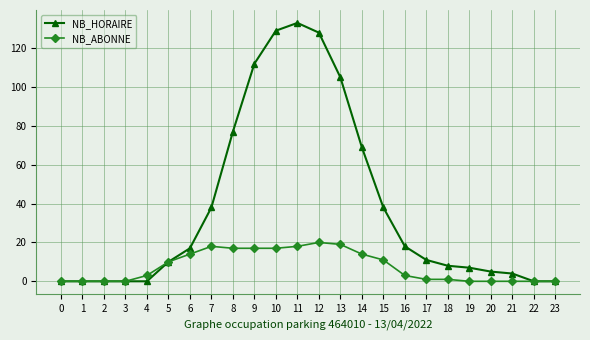

The NB_HORAIRE series shows 39 at 13. True or false?

False